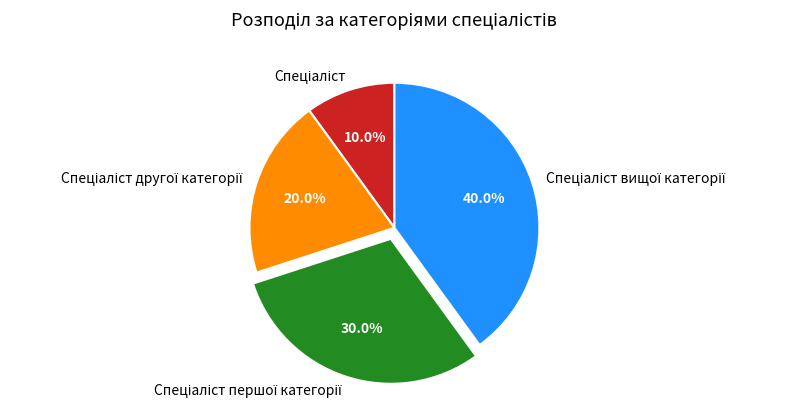

Is there any slice that represents more than half of the pie?

No